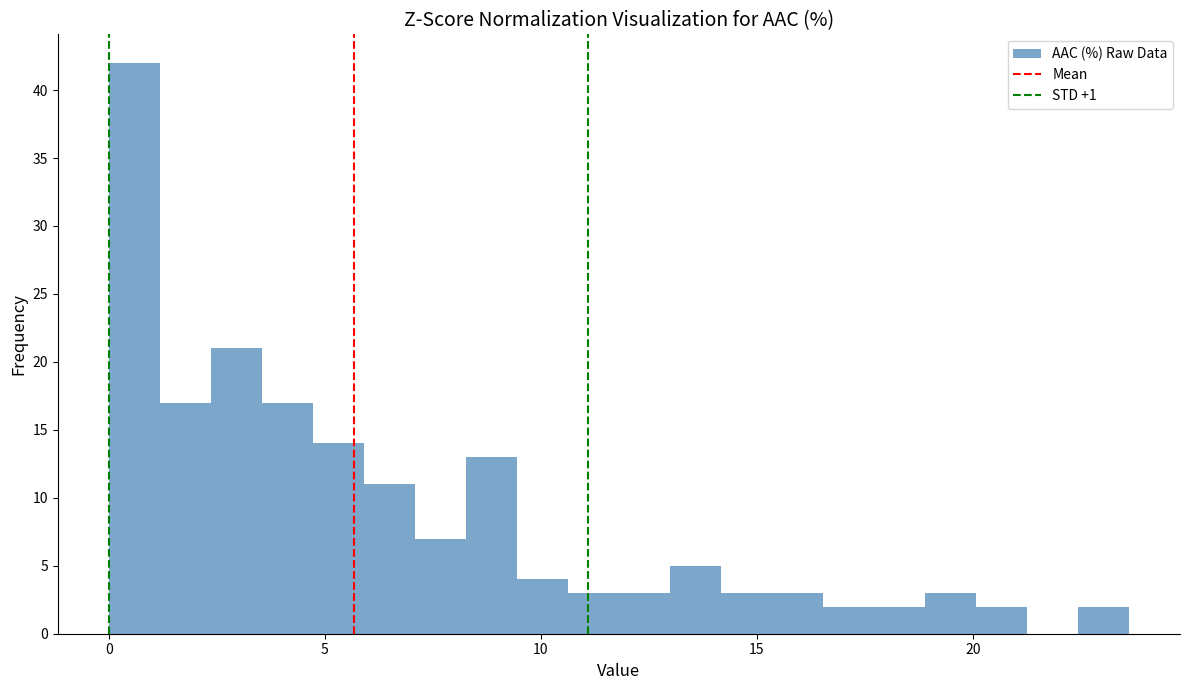

Read against the x-axis, roughly where is the centre of the tallest bar?

0.5